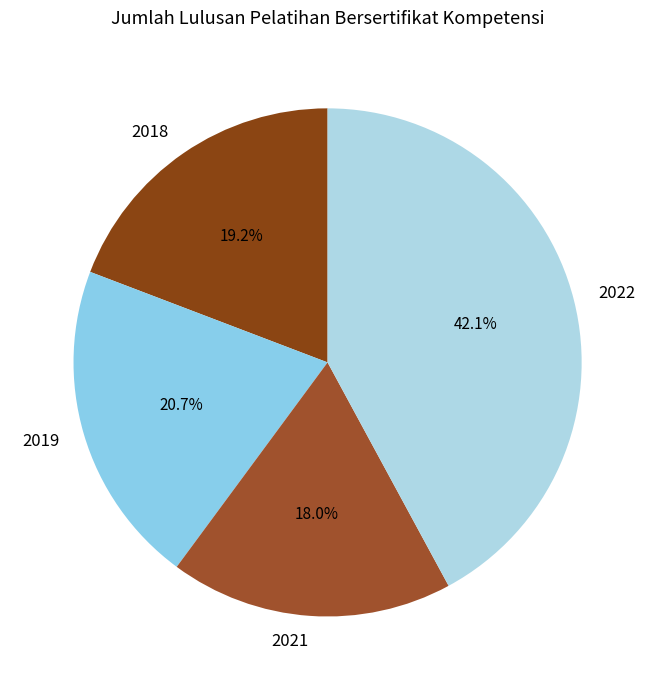

How many segments does this pie chart have?

4